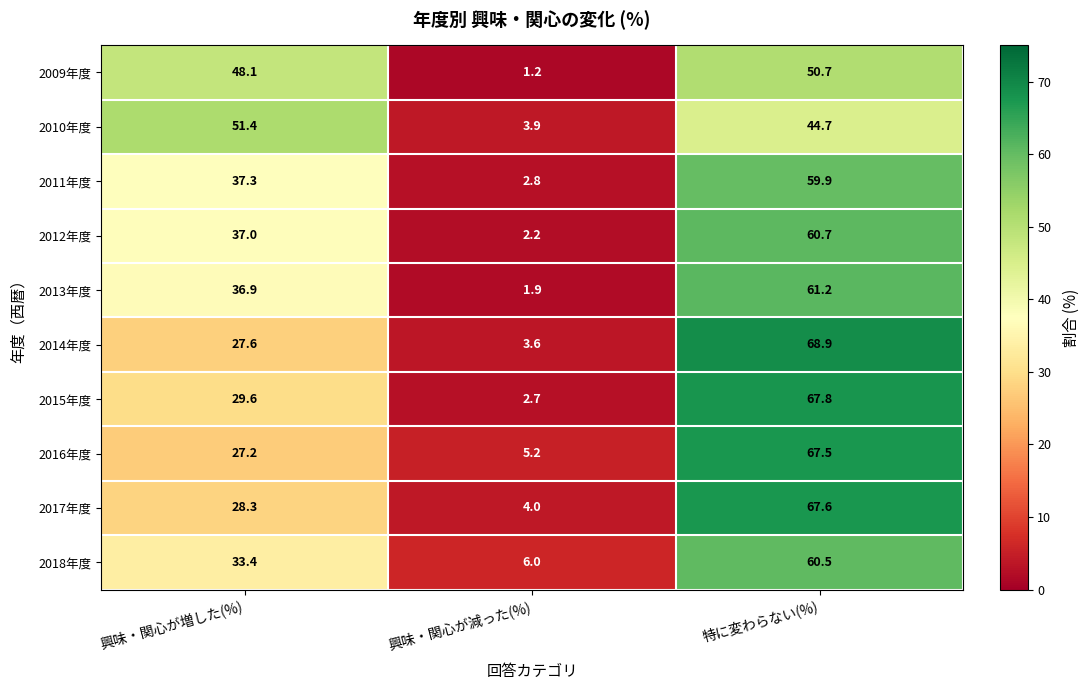

List the series in order of their peak value, highest first.

2014年度, 2015年度, 2017年度, 2016年度, 2013年度, 2012年度, 2018年度, 2011年度, 2010年度, 2009年度